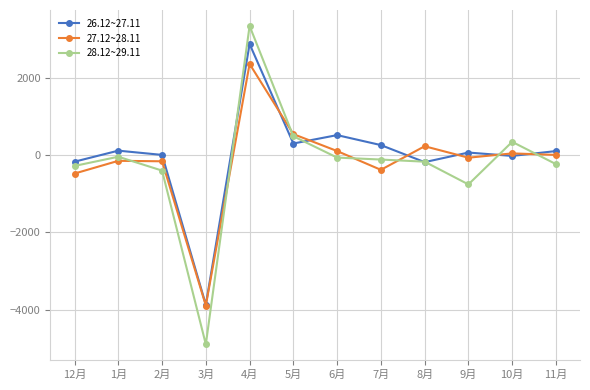

How many lines are shown in the chart?

3